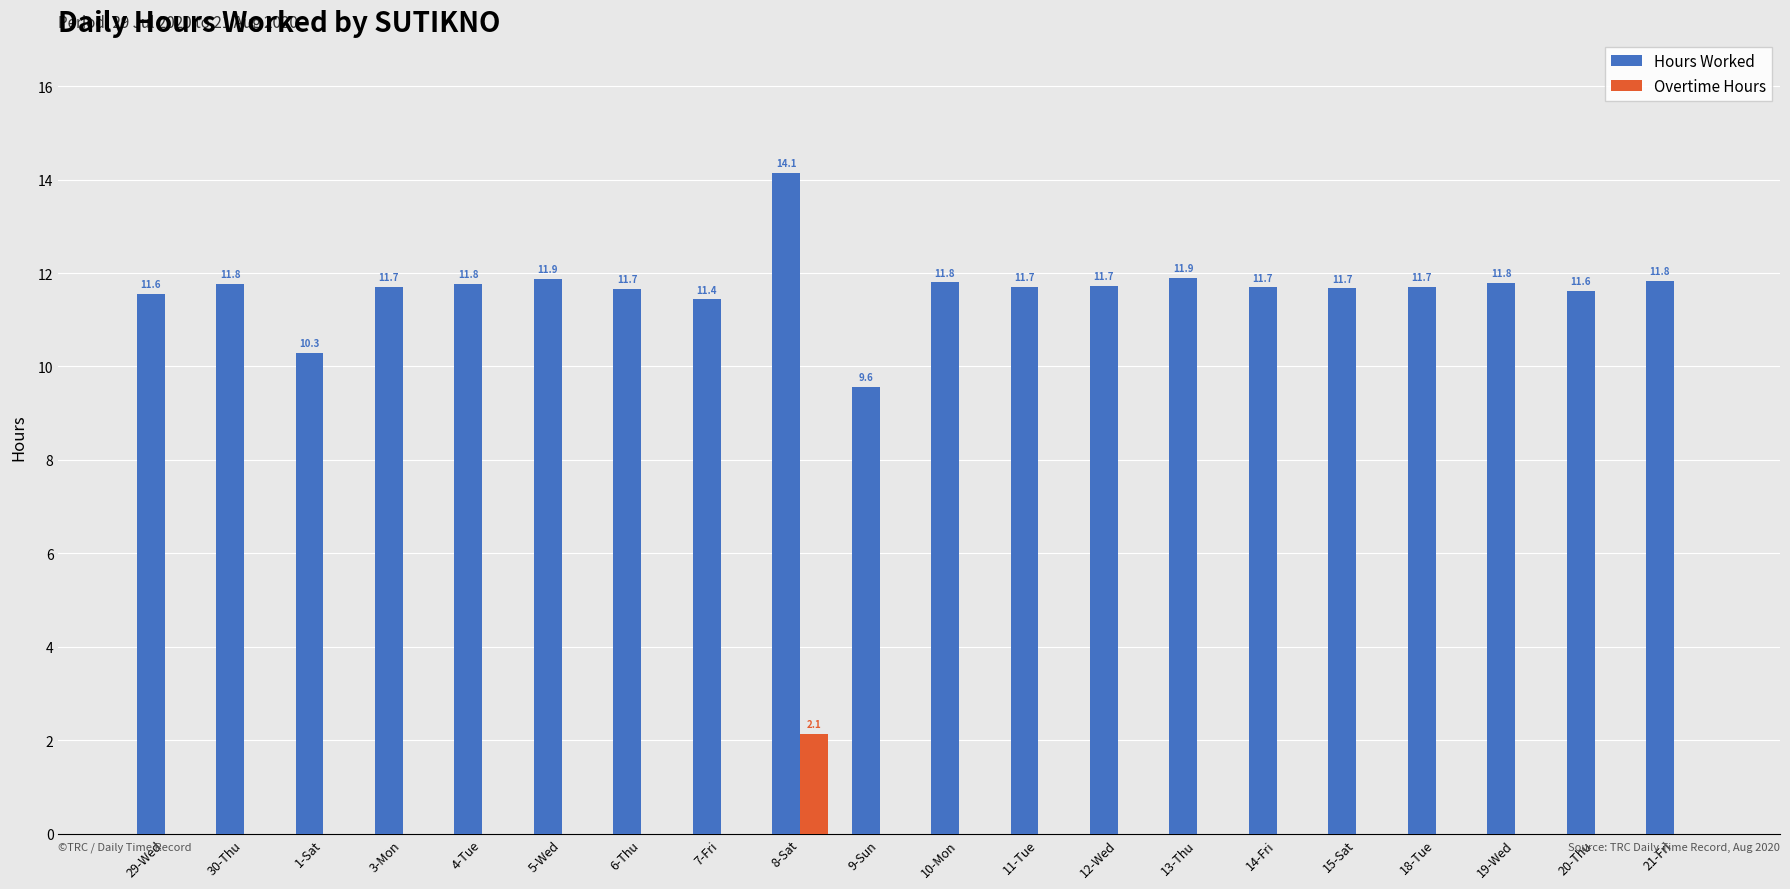

Is the value of Hours Worked at 4-Tue greater than the value of Overtime Hours at 14-Fri?

Yes